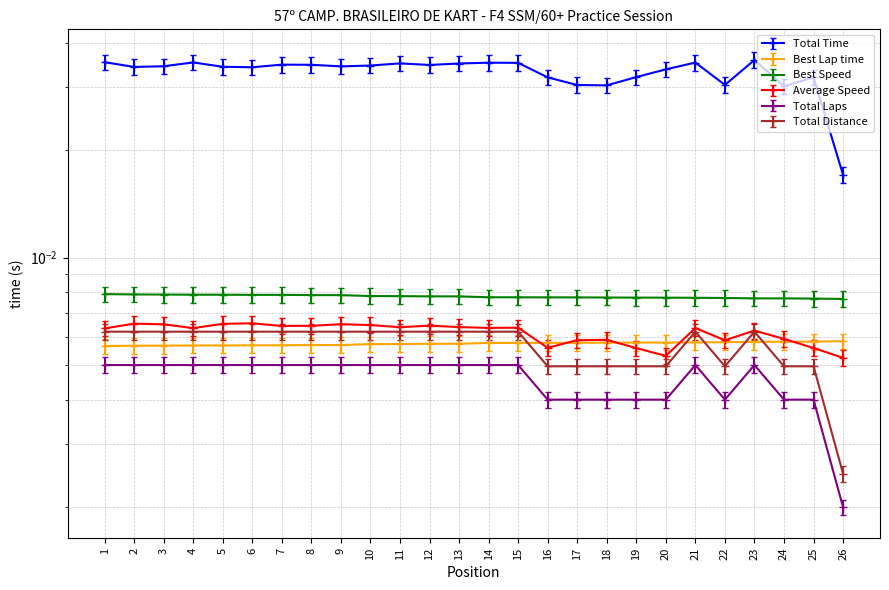

True or false: Average Speed has more than 0 points higher than both neighbors.

True